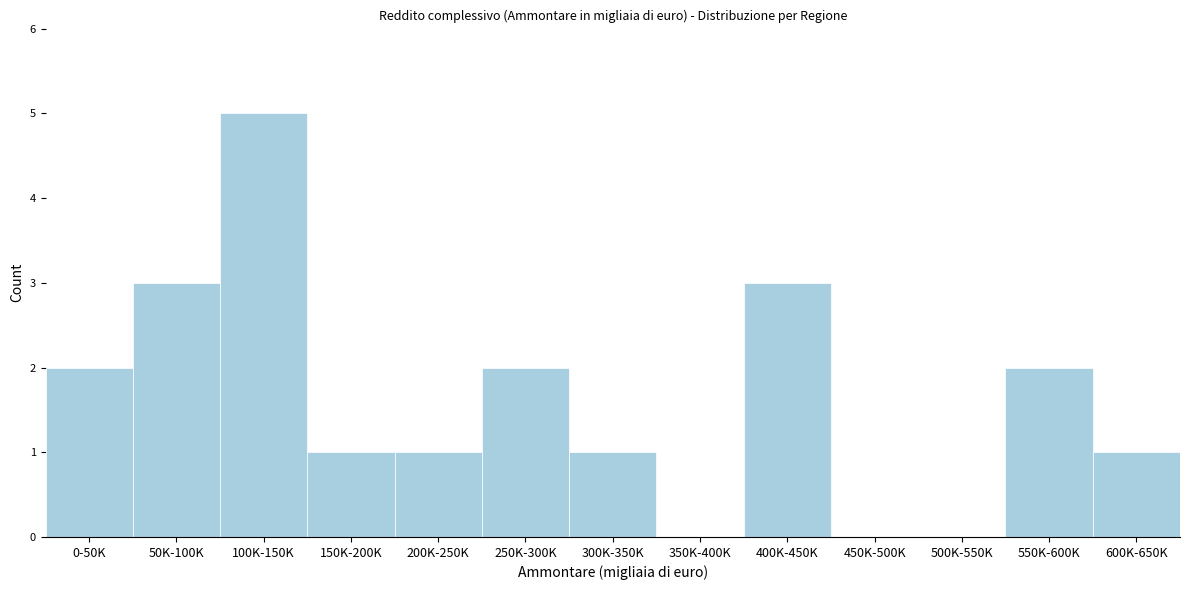

Reading left to right, what are all the values shown in this chart?

0-50K=2	50K-100K=3	100K-150K=5	150K-200K=1	200K-250K=1	250K-300K=2	300K-350K=1	350K-400K=0	400K-450K=3	450K-500K=0	500K-550K=0	550K-600K=2	600K-650K=1